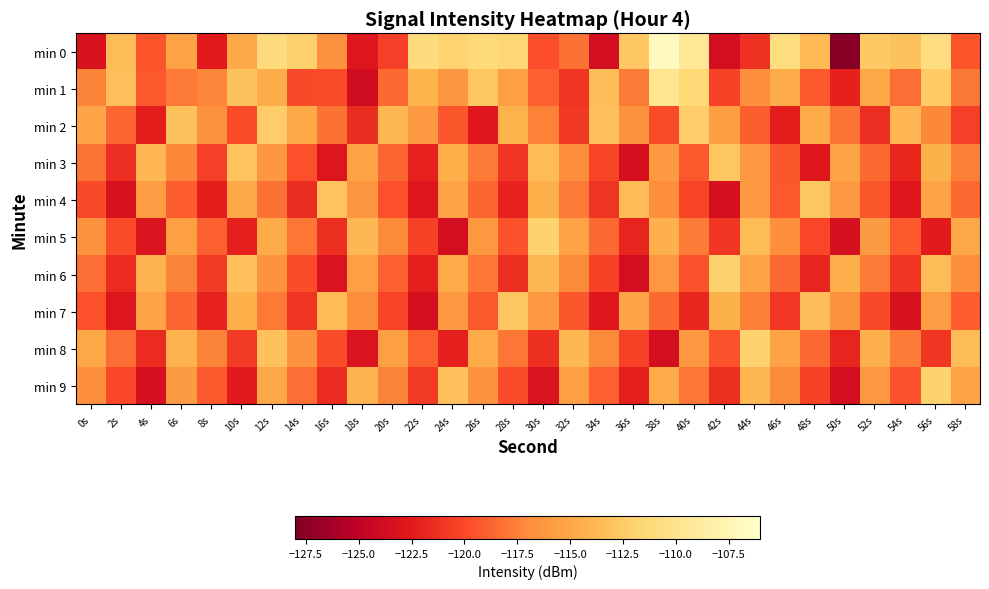

Which has a higher value, 44s or 40s?

40s